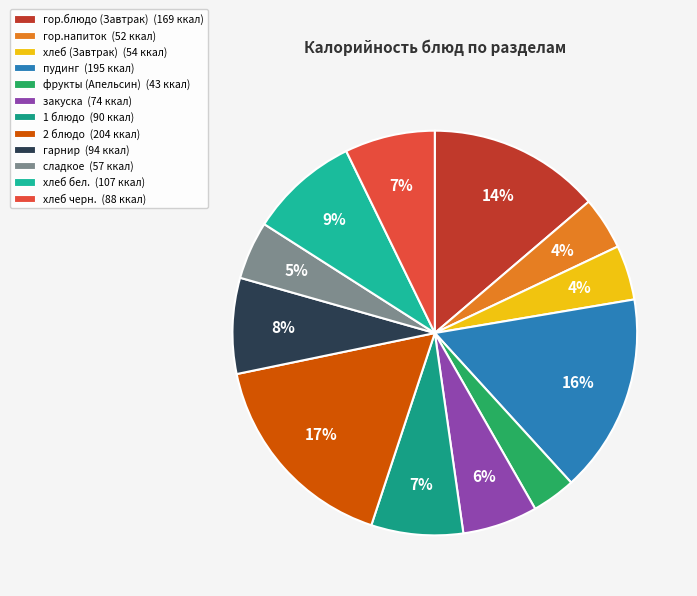

How many segments does this pie chart have?

12